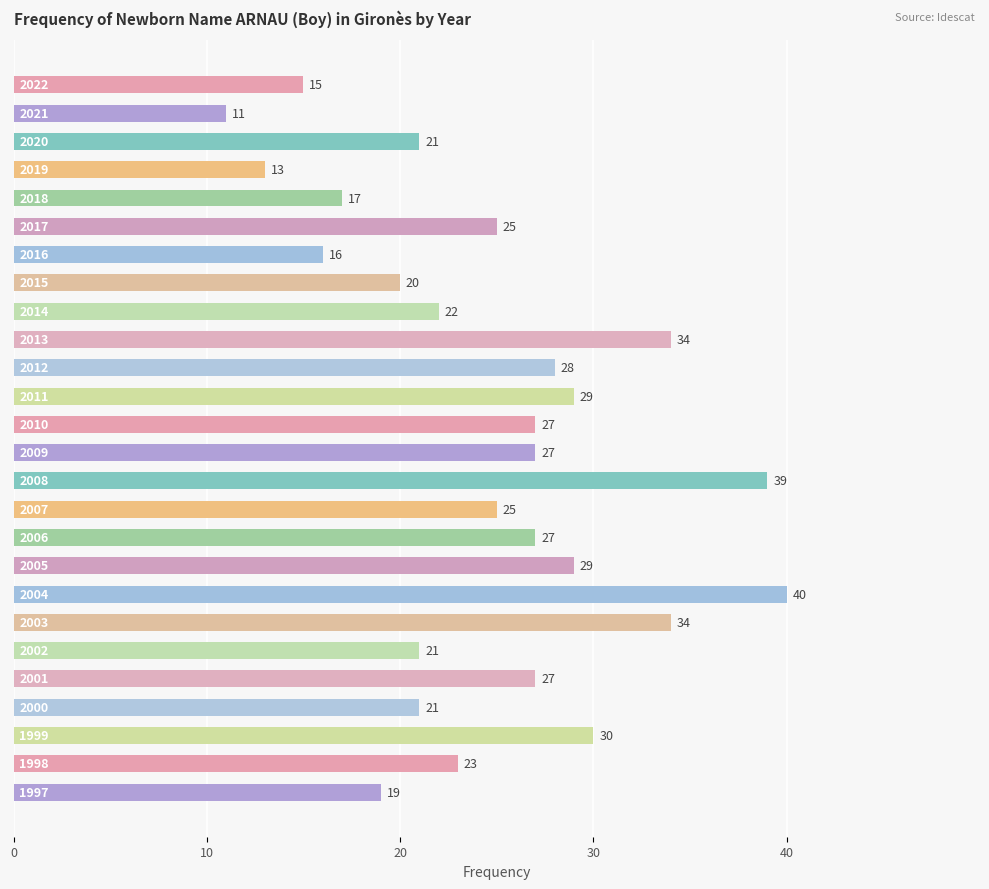

What is the smallest value displayed?

11